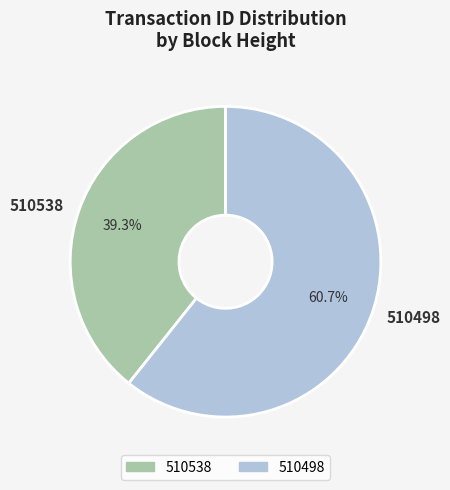

Does 510538 account for over 50% of the chart?

No